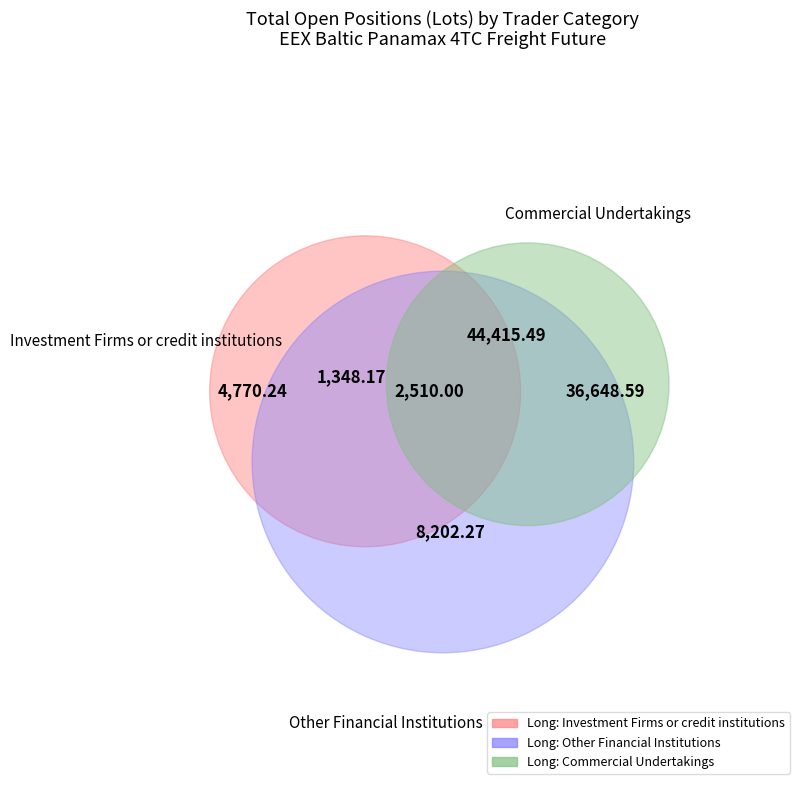

How many segments does this pie chart have?

3